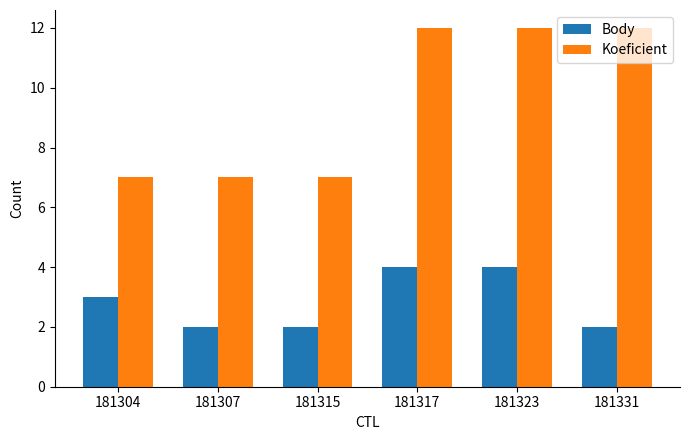

Count the number of data series in this chart.

2